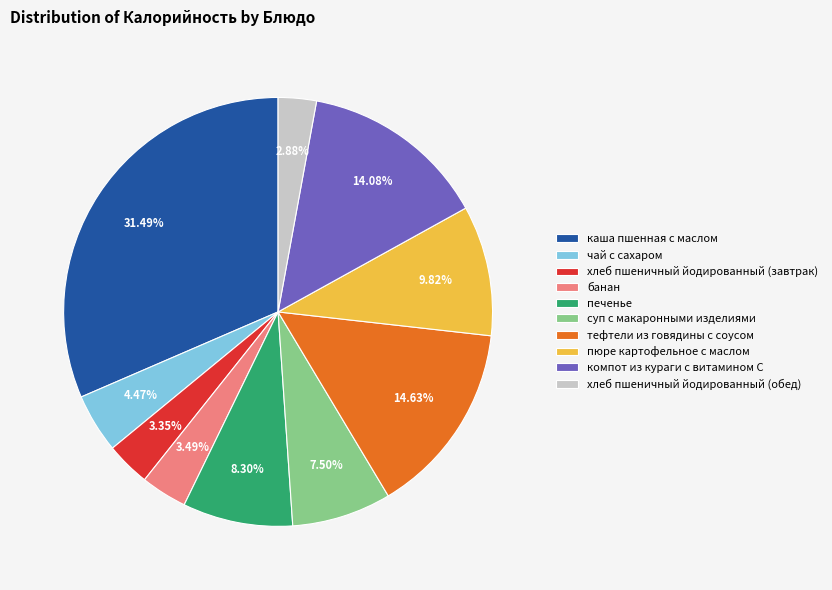

Which has a higher value, тефтели из говядины с соусом or чай с сахаром?

тефтели из говядины с соусом